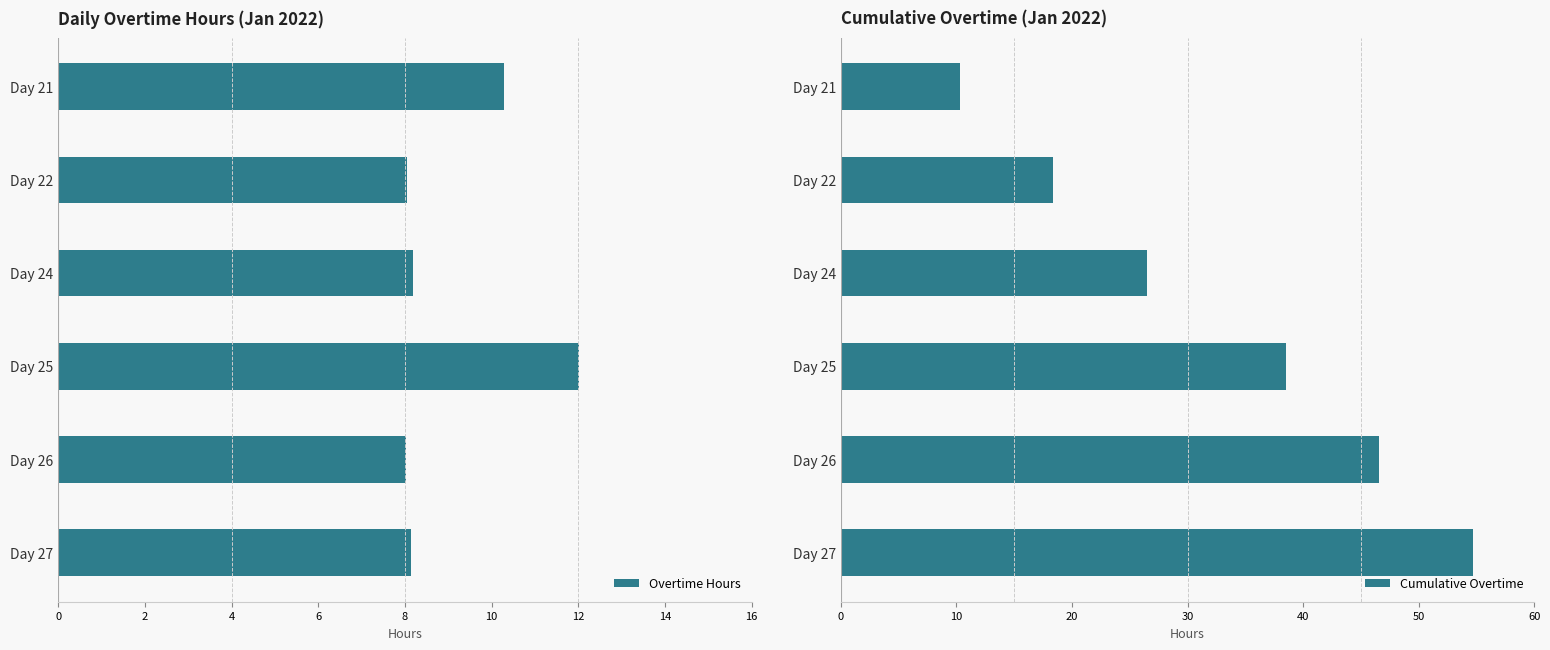

What is the value of the Cumulative Overtime bar at the 2nd from the left?

18.3